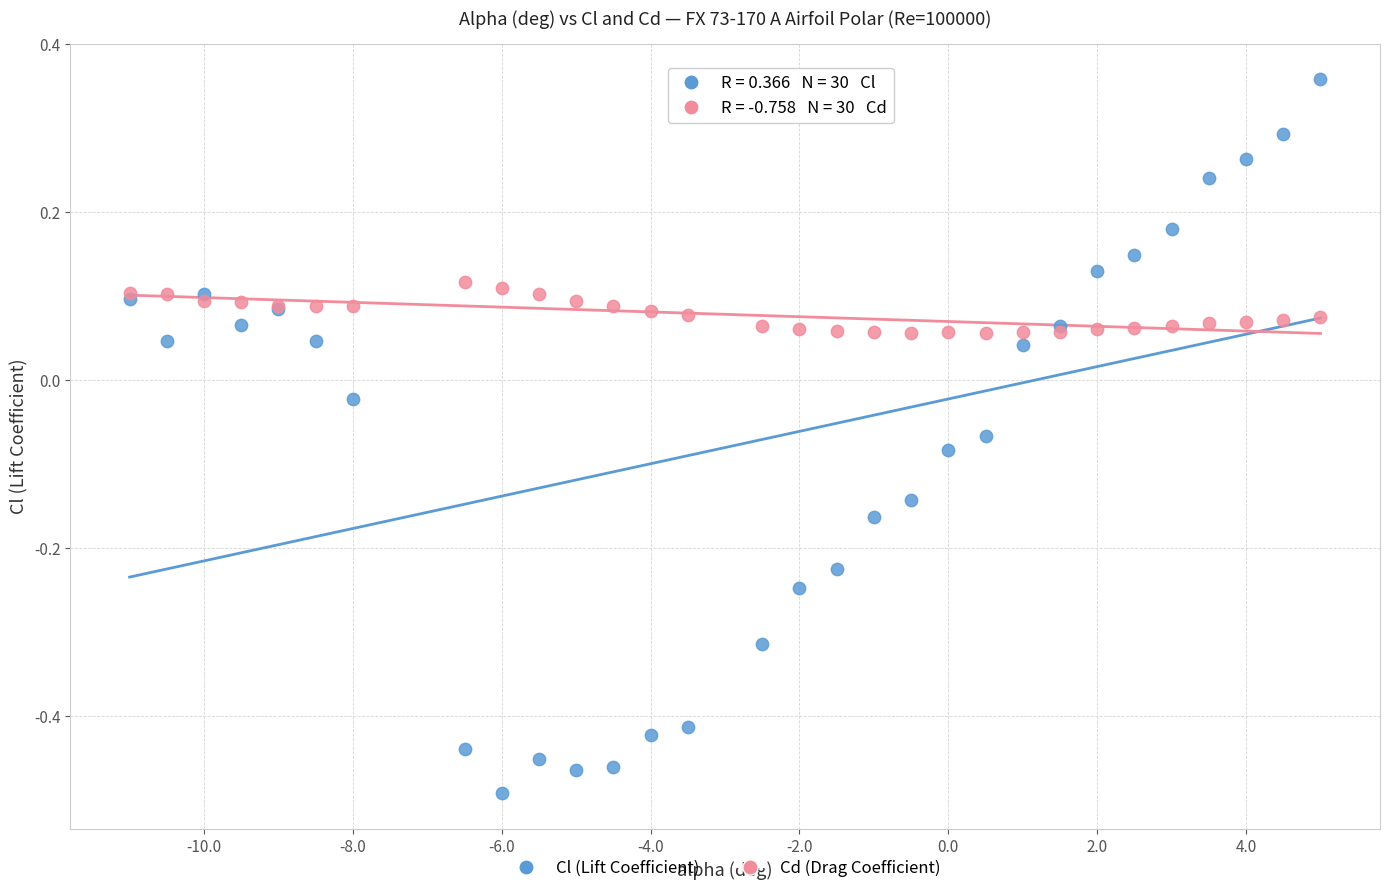

Which series reaches the maximum Y coordinate?

Cl (Lift Coefficient)